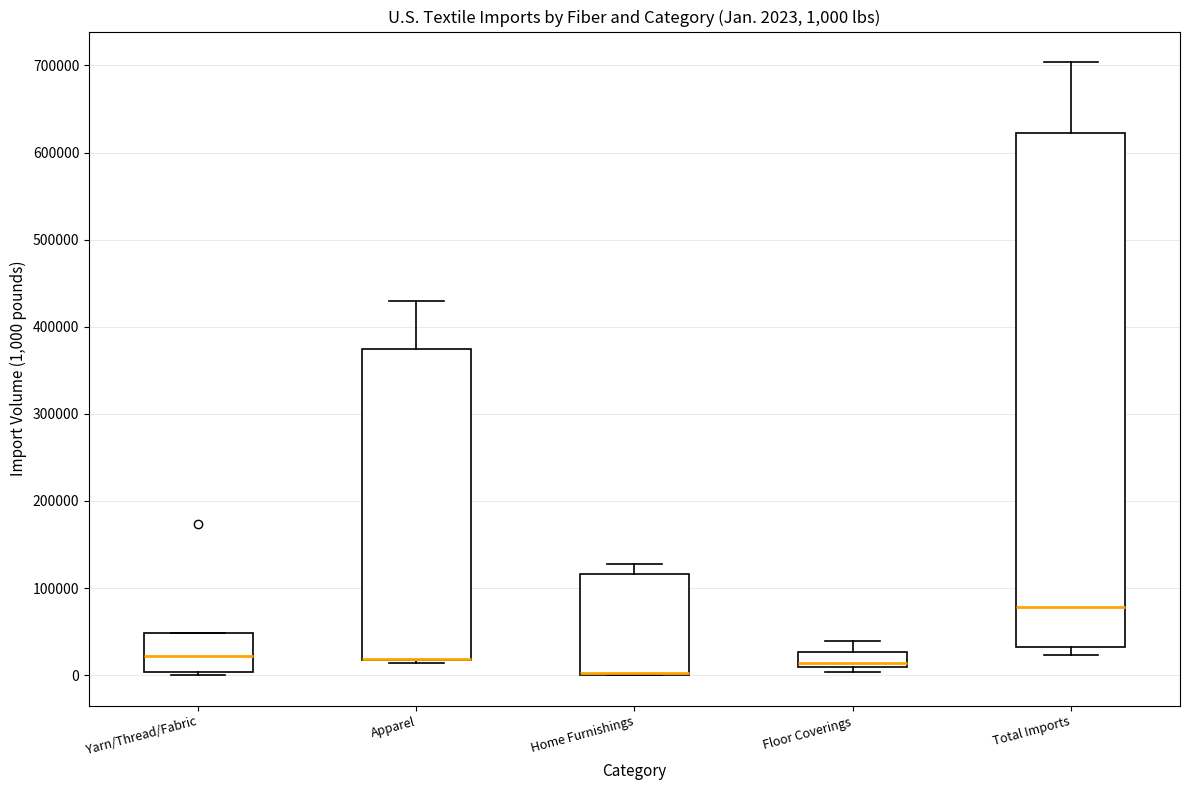

Comparing the boxes themselves (not the whiskers), which one is the tallest?

Total Imports